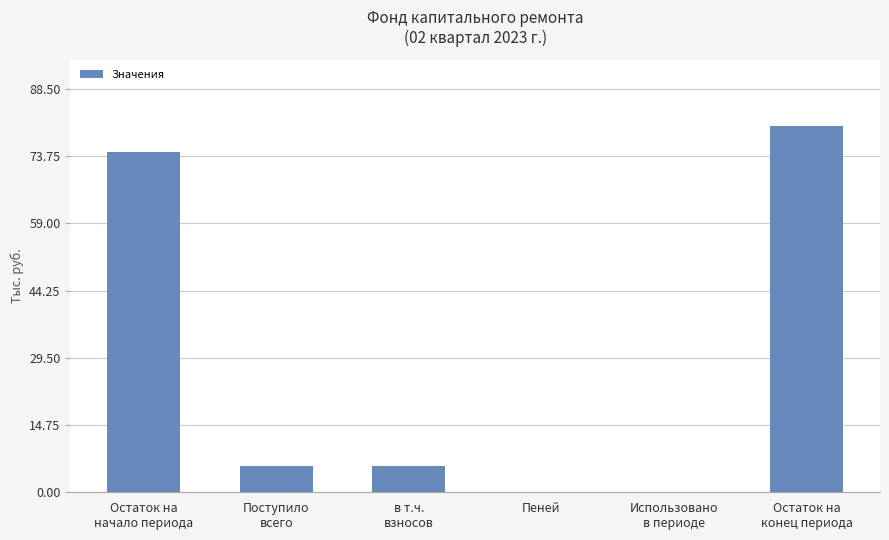

What is the average value?

27.8